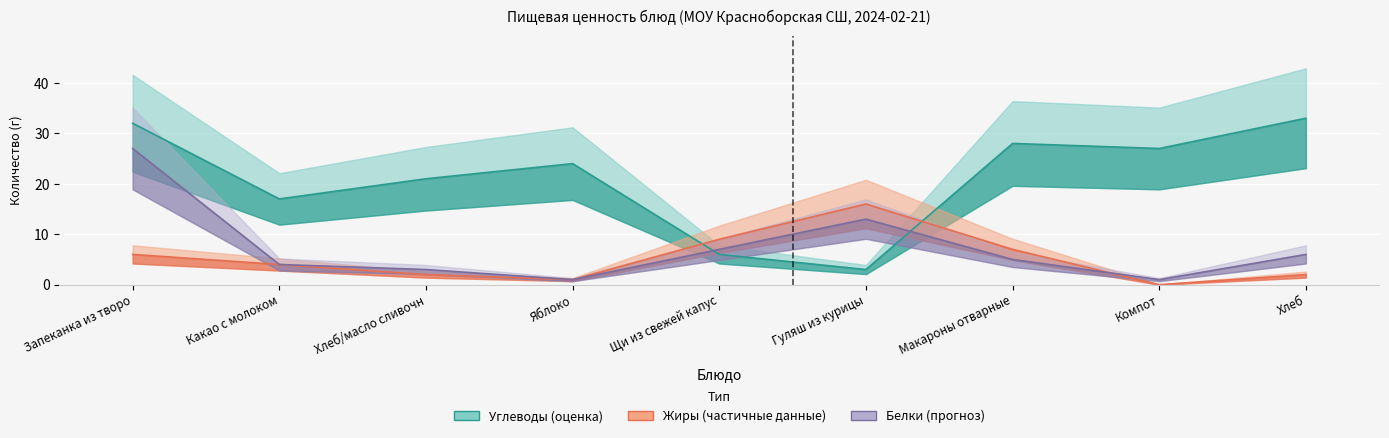

Reading left to right, extract all data points from this chart.

Белки: 27	4	3	1	7	13	5	1	6
Жиры: 6	4	2	1	9	16	7	0	2
Углеводы: 32	17	21	24	6	3	28	27	33